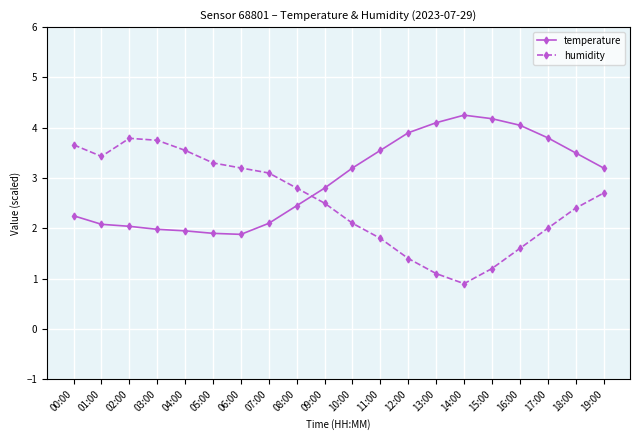

Where is the first local minimum for humidity?

01:00